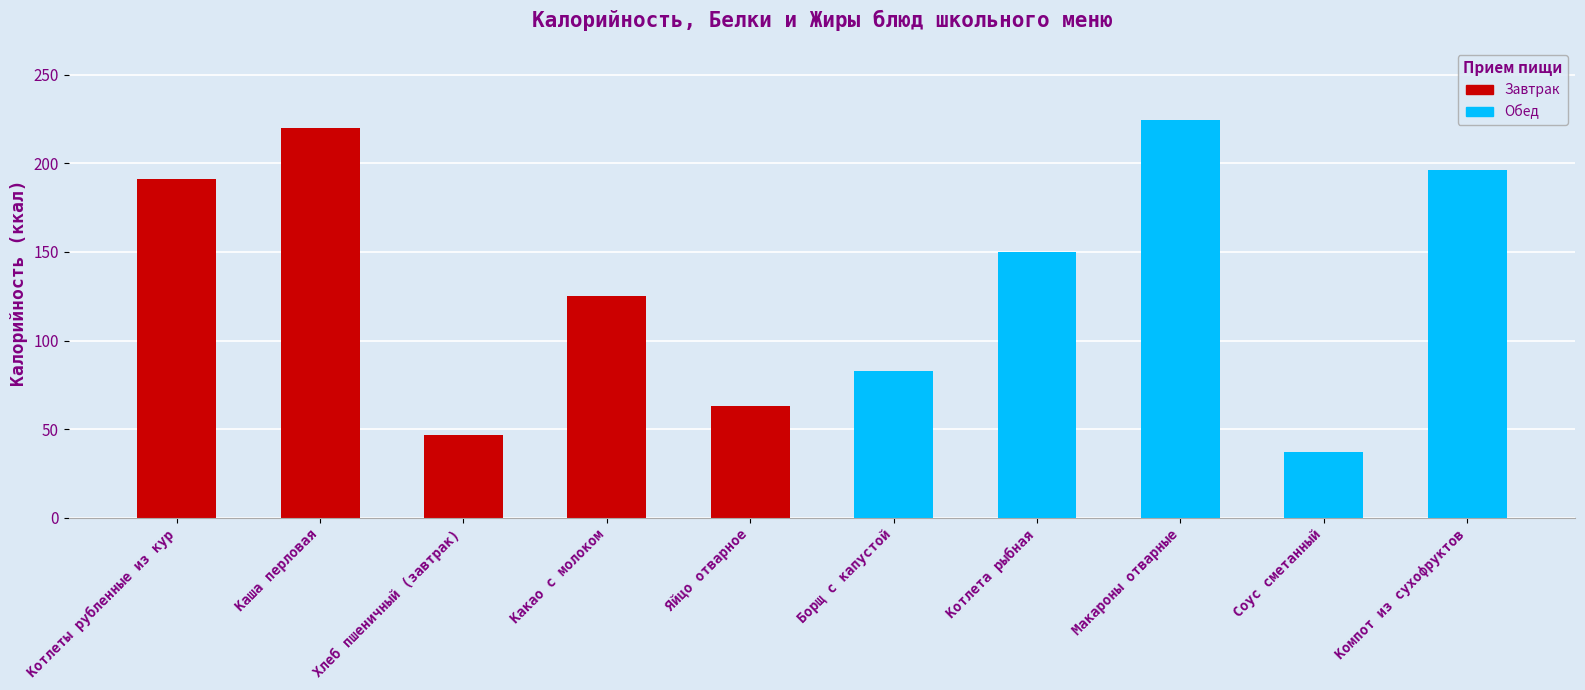

At how many categories does at least one series exceed 173?

4